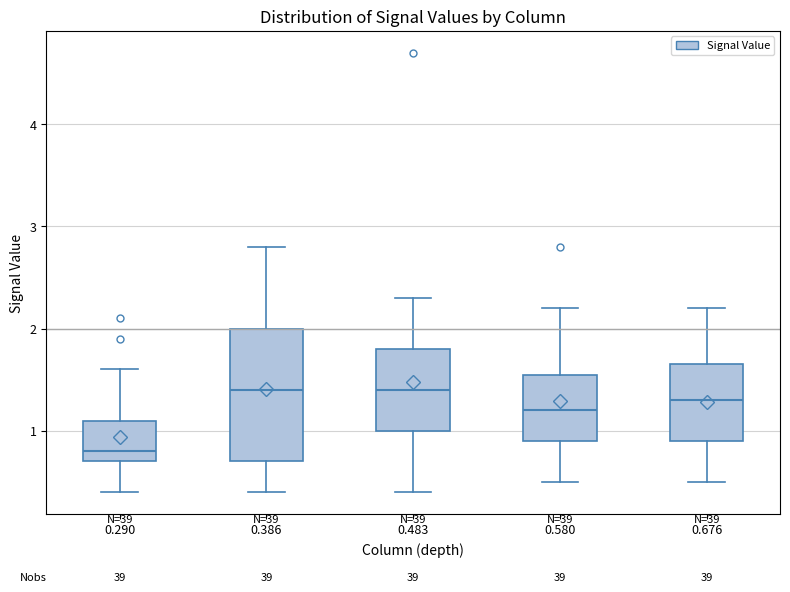

Which box has the lowest median line?

0.290